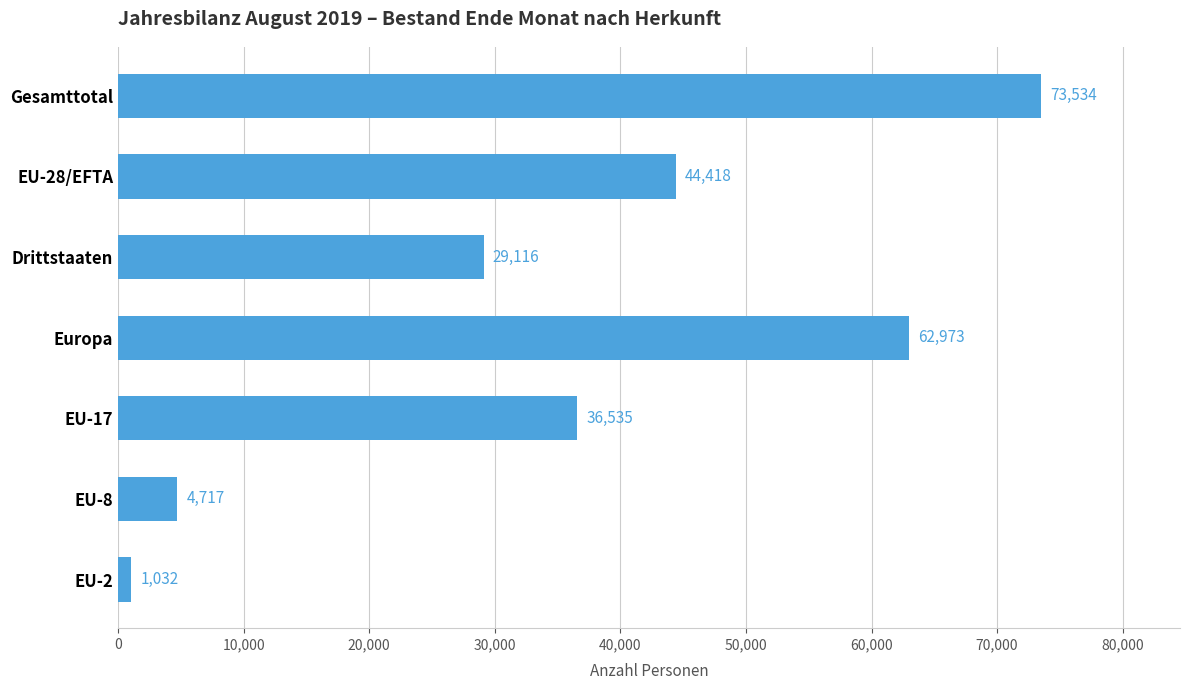

What is the smallest value displayed?

1032